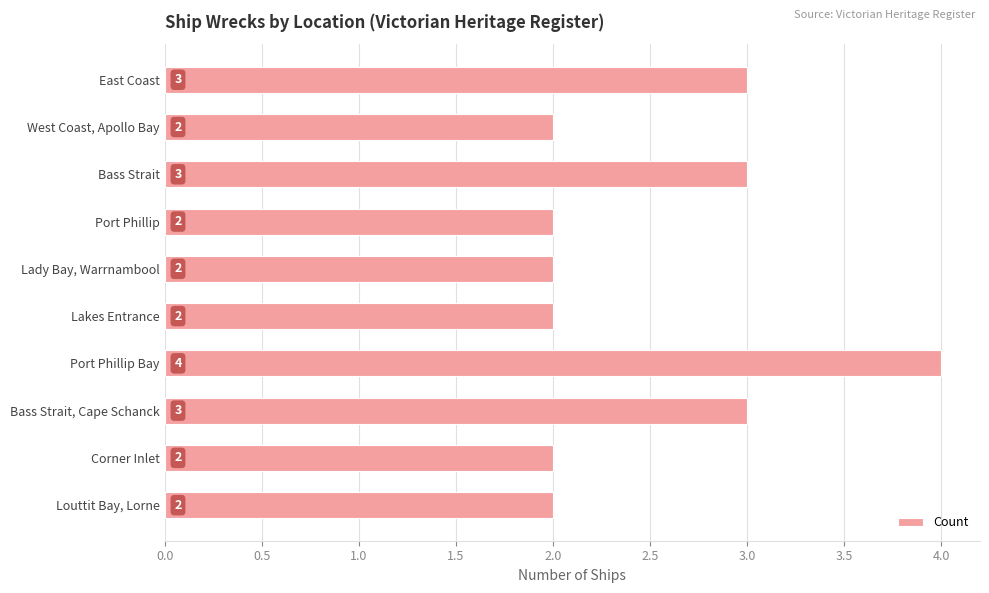

Reading top to bottom, what are all the values shown in this chart?

3	2	3	2	2	2	4	3	2	2